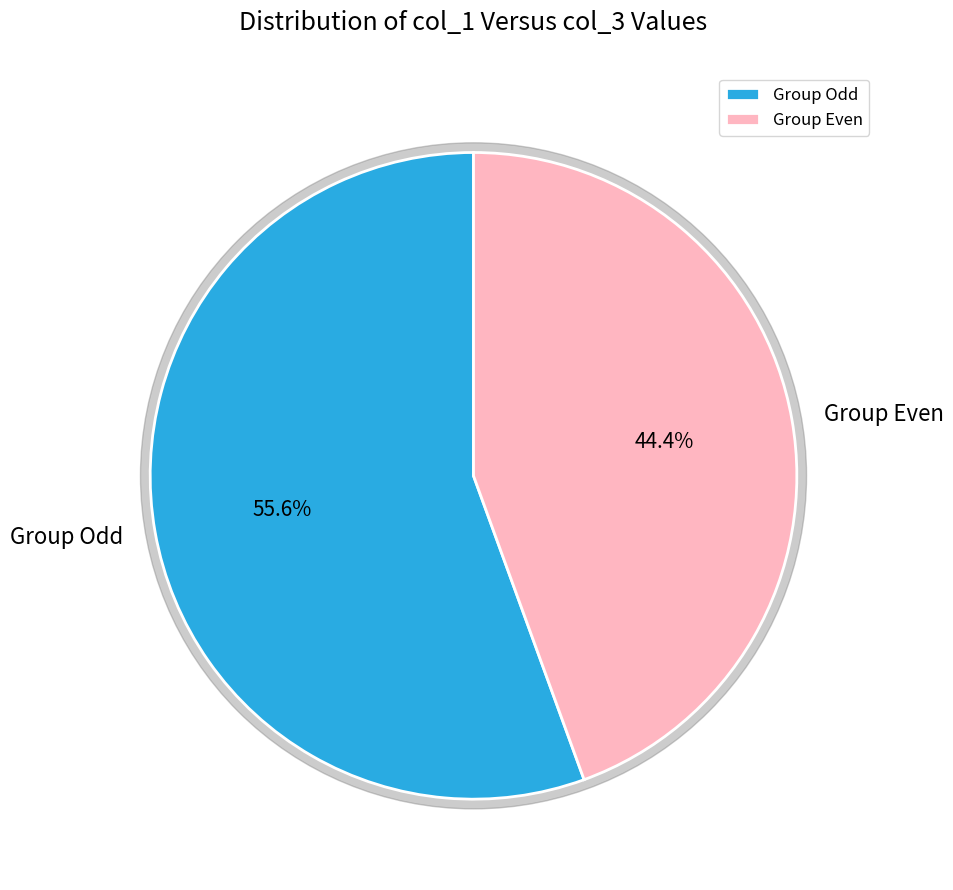

To the nearest percent, what portion does 7 represent?

17%